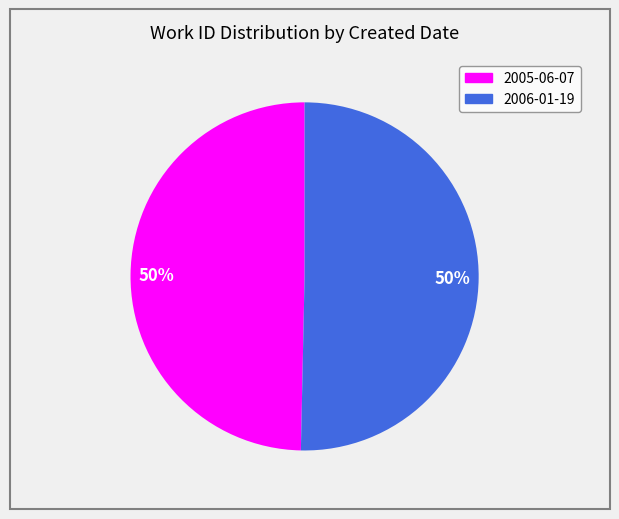

What is the ratio of the value at 2005-06-07 to the value at 2006-01-19?

1.0